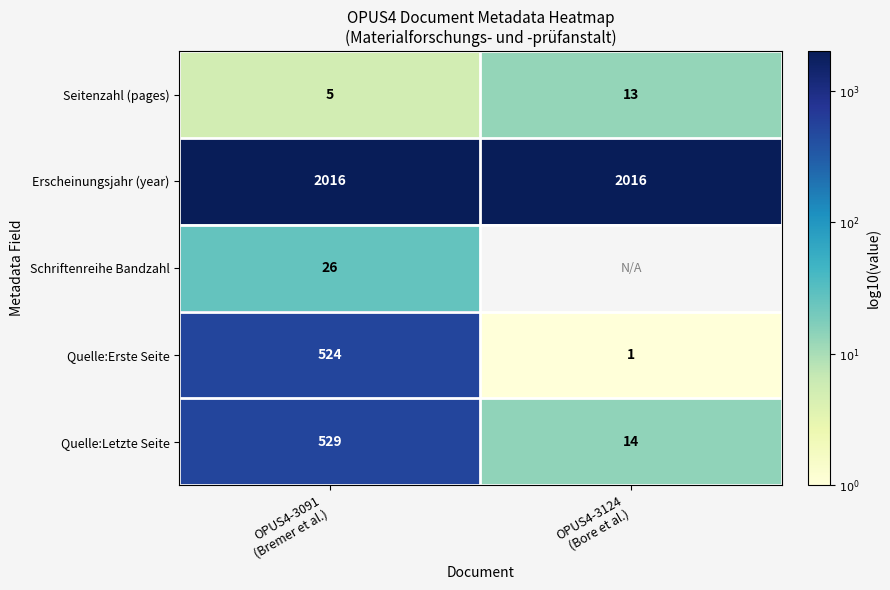

Where does the Quelle:Erste Seite series first go above 2?

OPUS4-3091 (Bremer et al.)